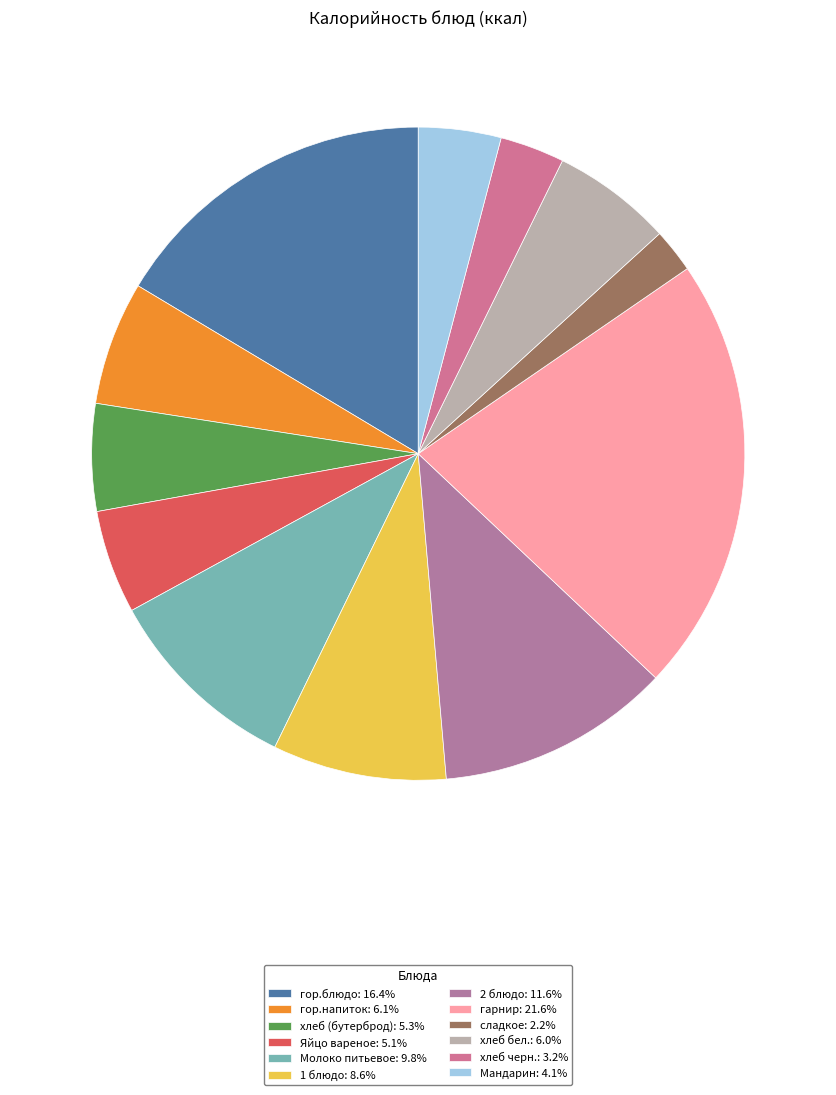

Count the number of slices in the pie.

12